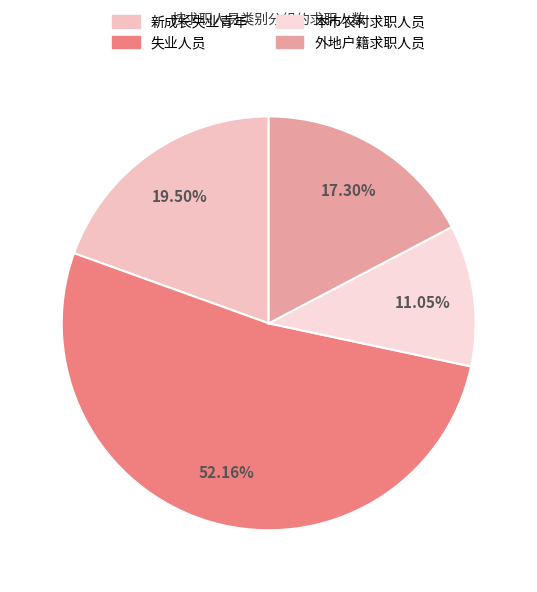

Is it true that 本市农村求职人员 is 11% of the pie?

True